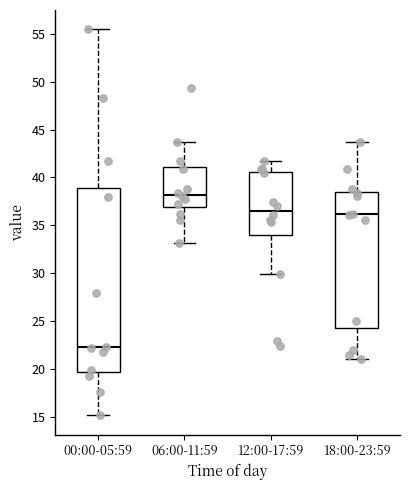

Which box's median line is the highest?

06:00-11:59